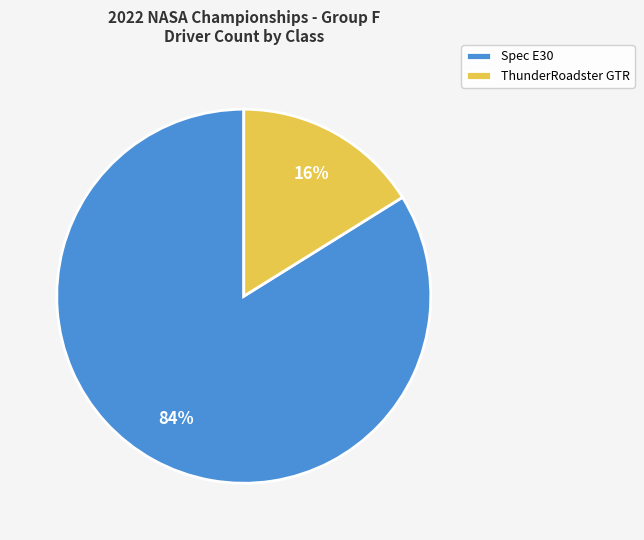

To the nearest percent, what is the combined percentage of Spec E30 and ThunderRoadster GTR?

100%